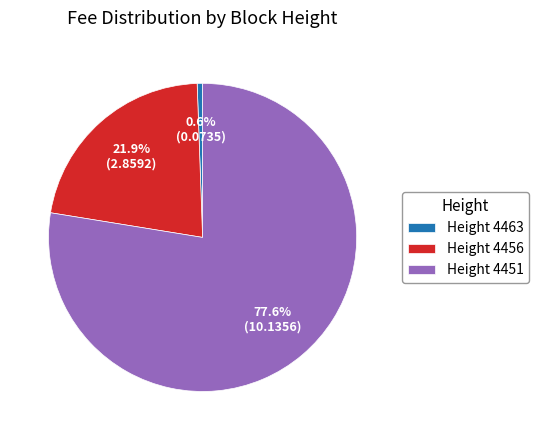

Do Height 4456 and Height 4463 together represent more than half of the pie?

No